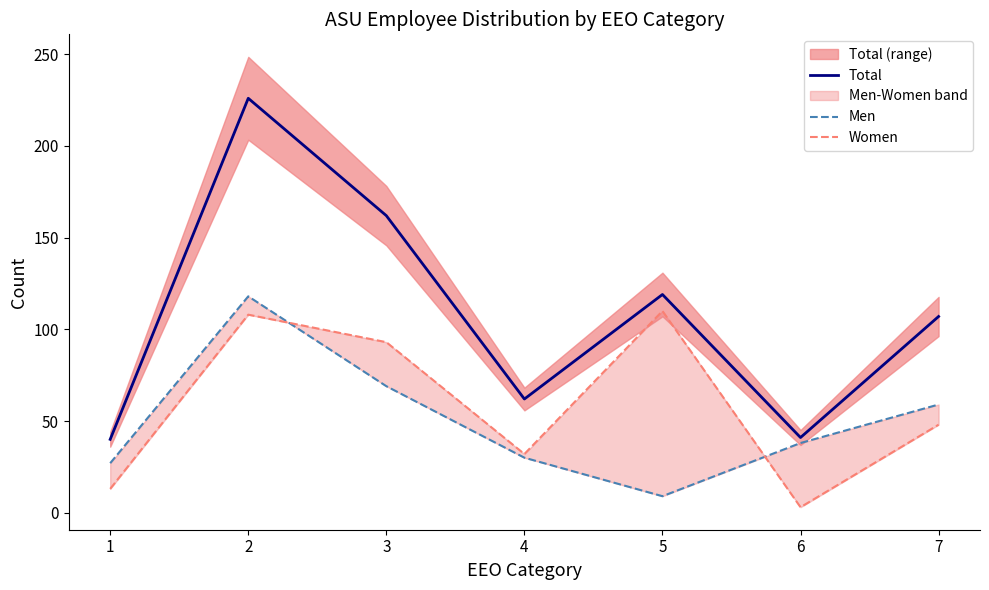

Reading left to right, extract all data points from this chart.

Total: 1=40	2=226	3=162	4=62	5=119	6=41	7=107
Men: 1=27	2=118	3=69	4=30	5=9	6=38	7=59
Women: 1=13	2=108	3=93	4=32	5=110	6=3	7=48